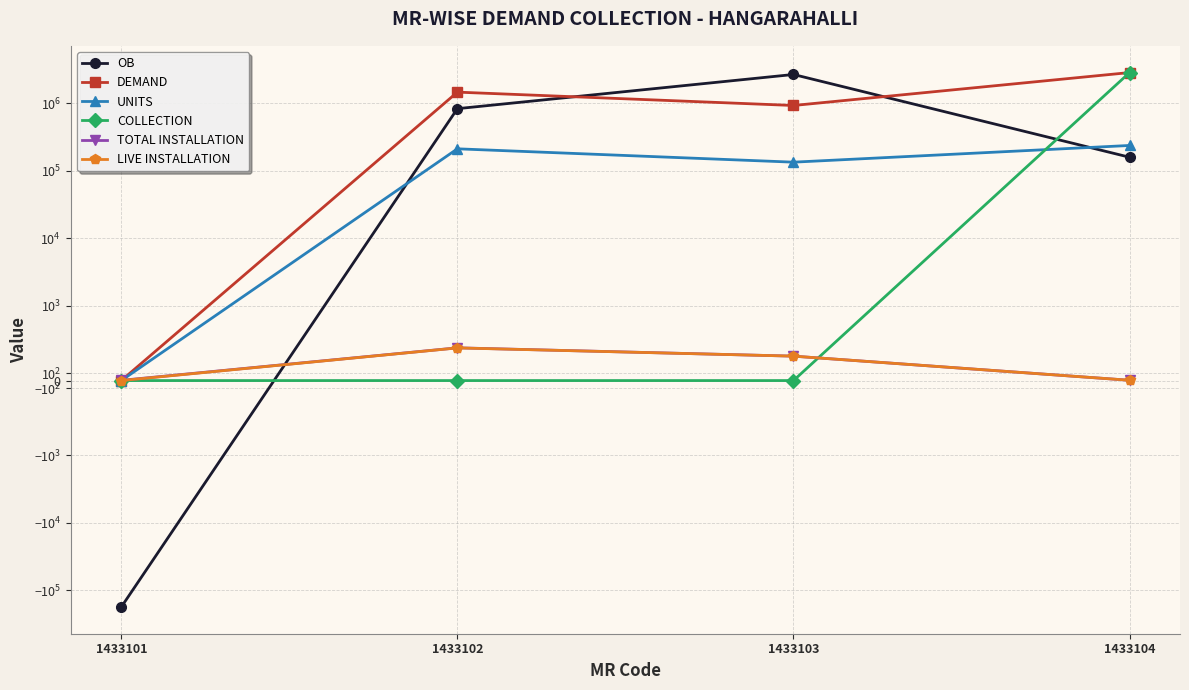

In OB, how many points are higher than both neighbors (excluding endpoints)?

1